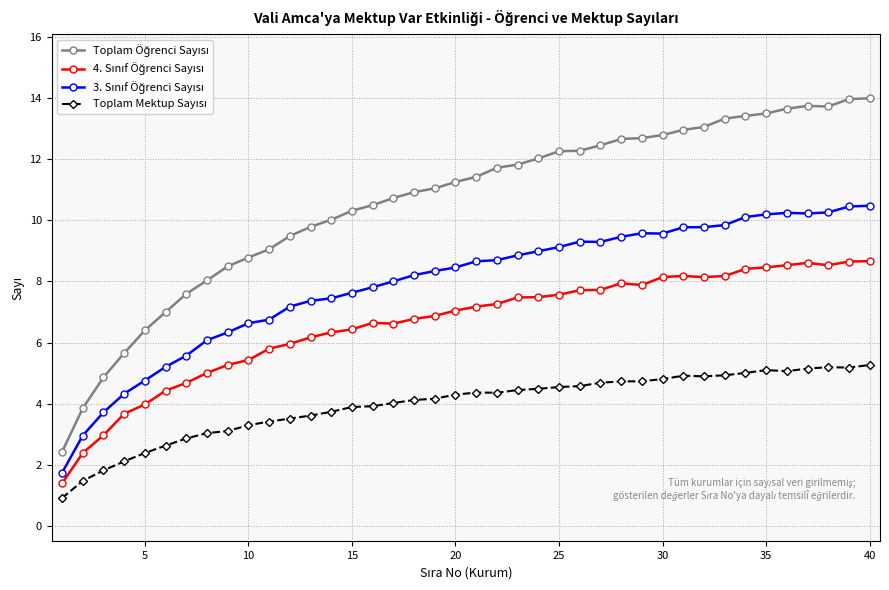

What is the sum of all 3. Sınıf Öğrenci Sayısı values?

317.4